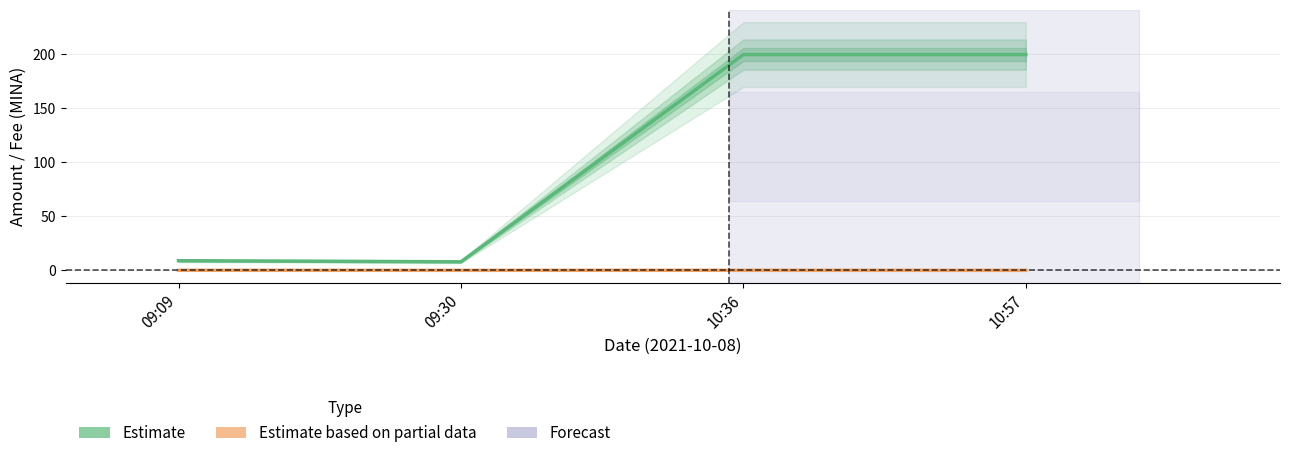

True or false: Fee (Estimate based on partial data) and Amount (Estimate) intersect in this chart.

False